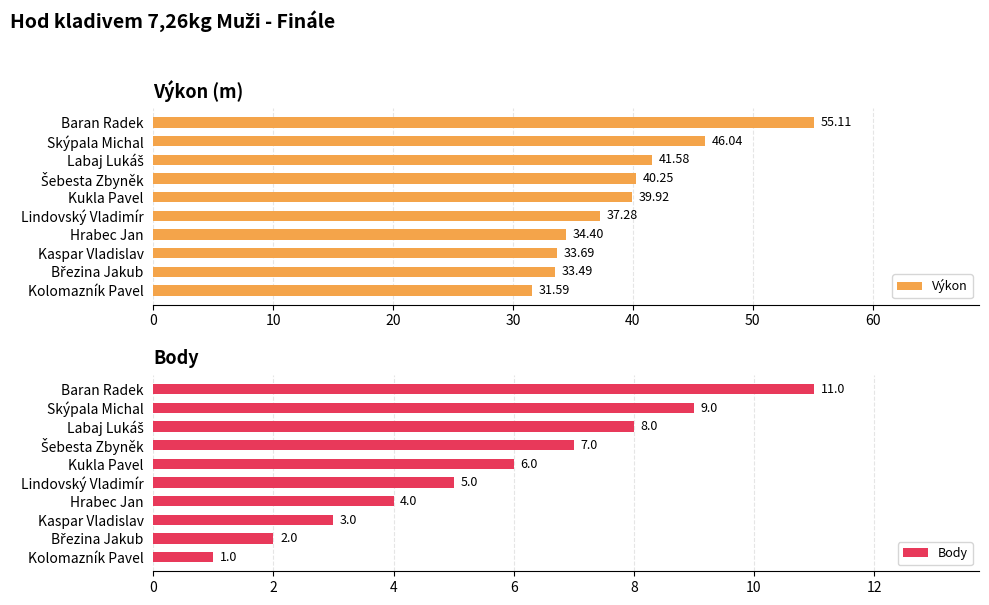

What is the sum of all Body values?

56